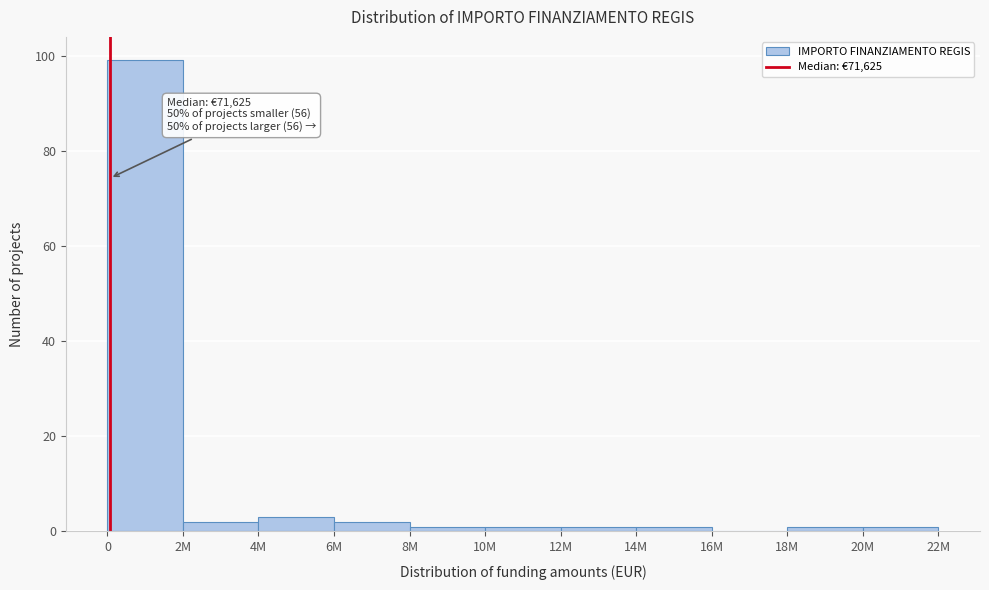

Reading left to right, extract all data points from this chart.

0=99	2M=2	4M=3	6M=2	8M=1	10M=1	12M=1	14M=1	16M=0	18M=1	20M=1